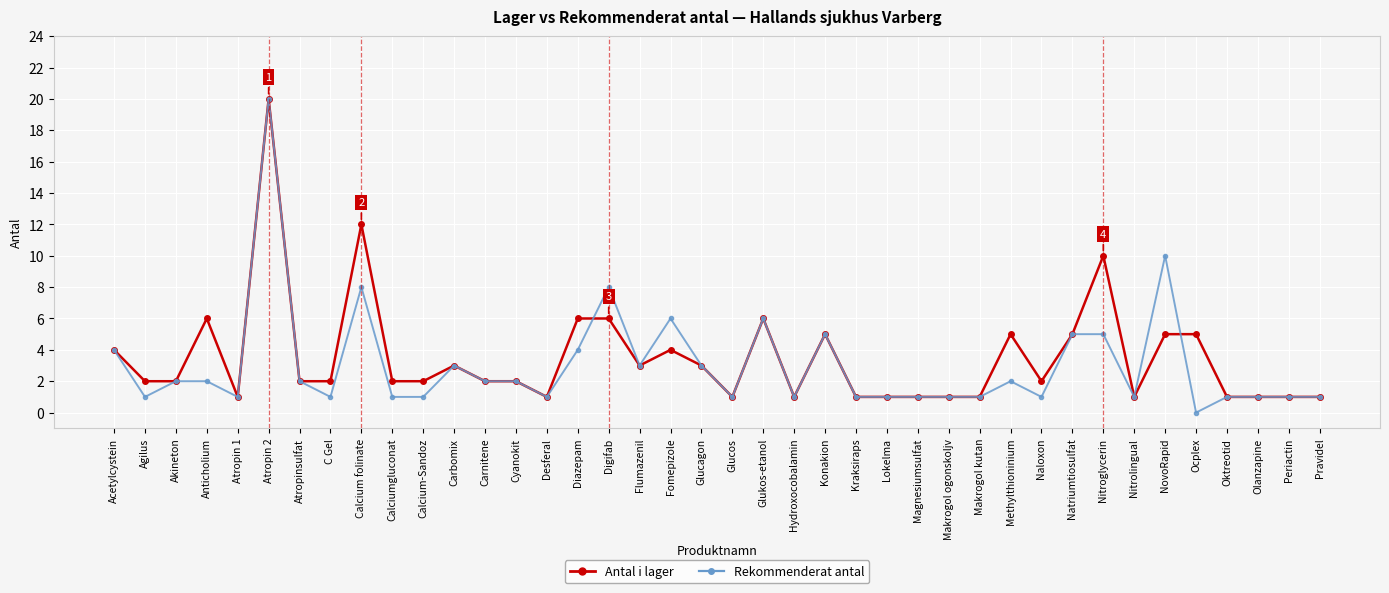

What is the total value across all series at Oktreotid?

2